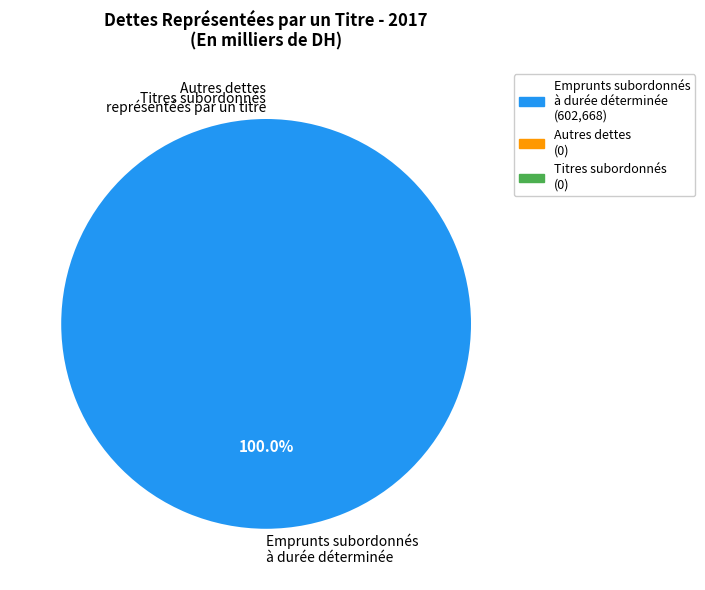

How many slices are in this pie chart?

3